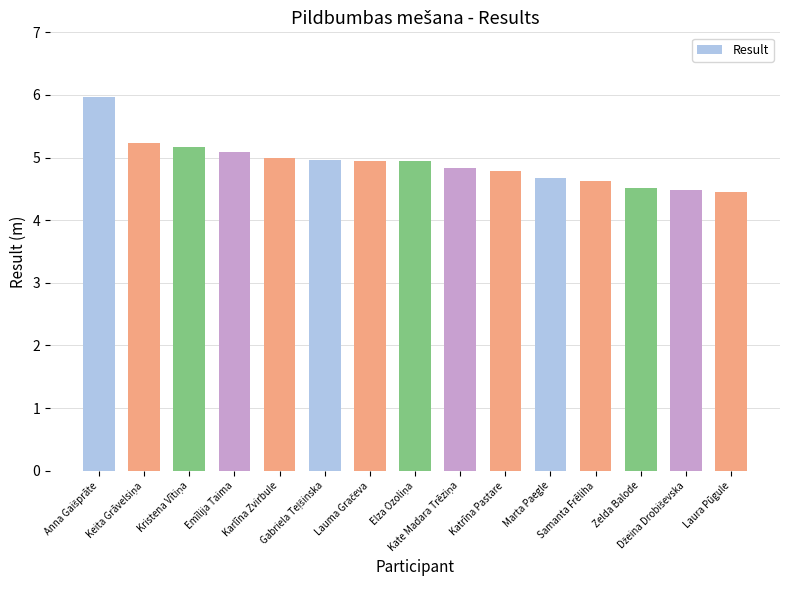

What is the sum of all values?

73.7